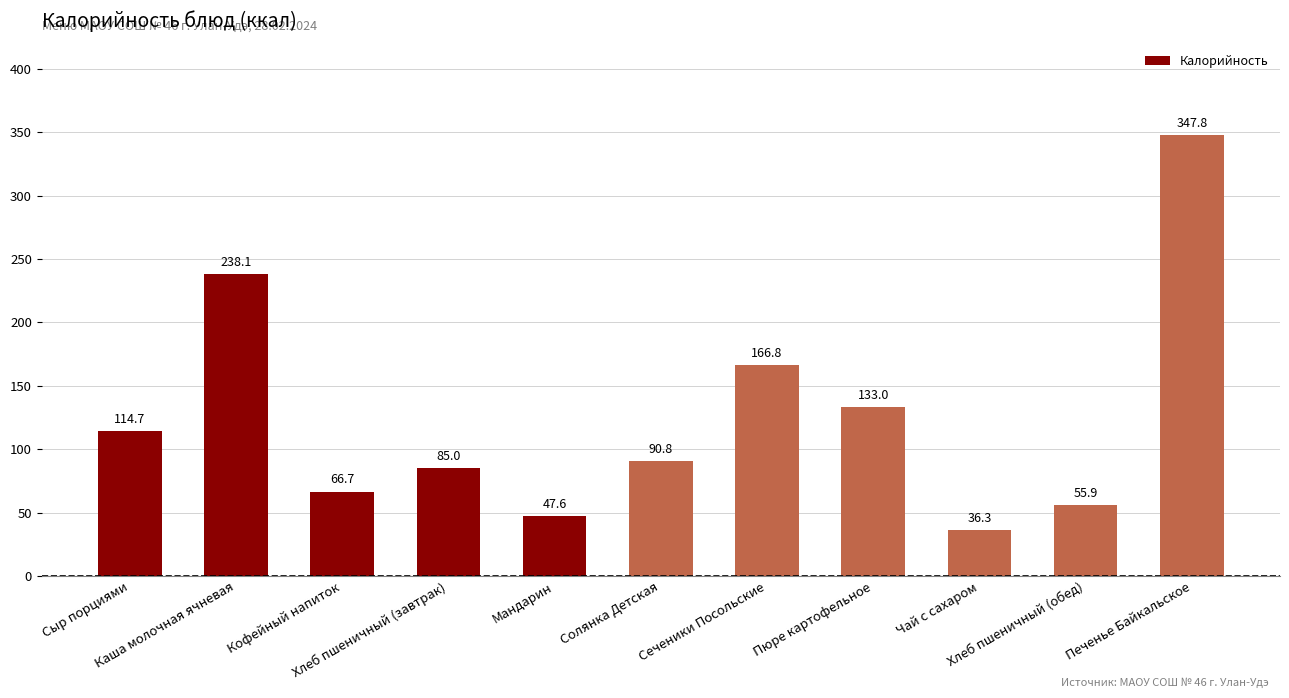

What position from the right is Мандарин?

7